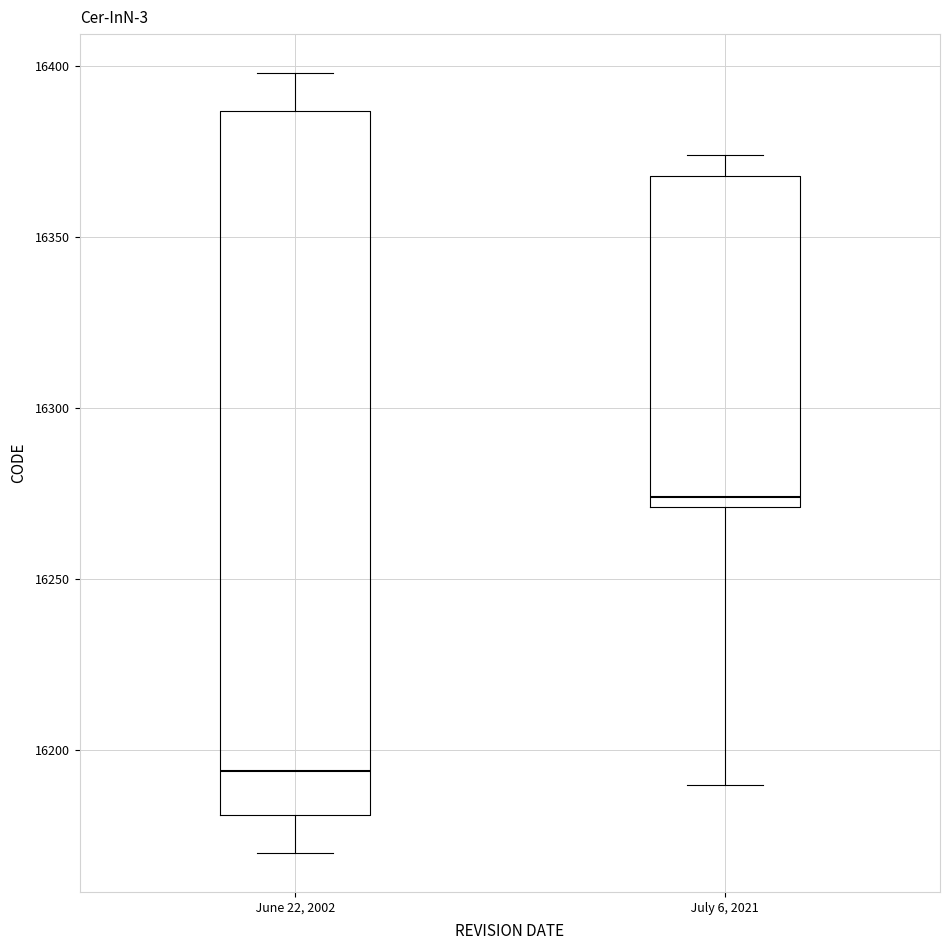

Reading left to right, transcribe this box plot: for each box, give where its median line is, the range the box spans, and where its two whiskers end, as read against the y-axis. The values are not printed on the chart, so give them approximately, as read against the axis.

June 22, 2002: median 16195, box 16180 to 16385, whiskers 16170 to 16400
July 6, 2021: median 16275, box 16270 to 16370, whiskers 16190 to 16375